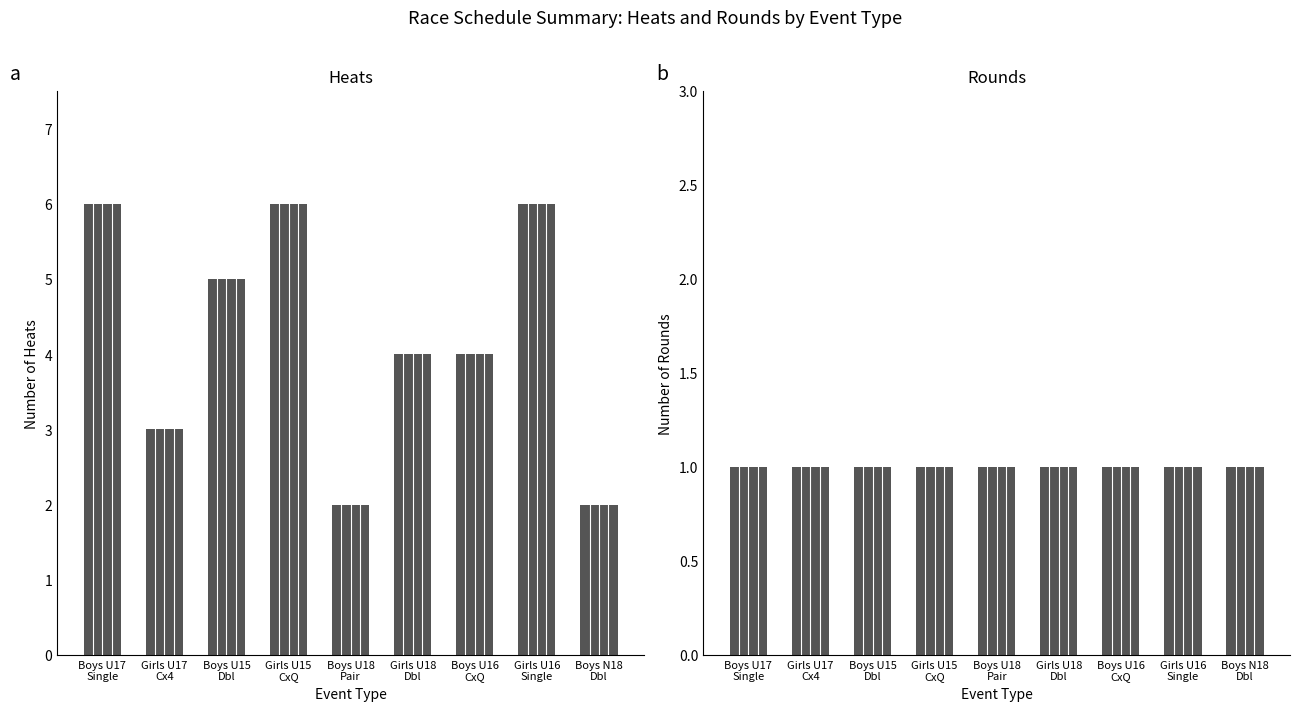

What is the difference between the maximum and minimum values in the Number of Heats series?

4